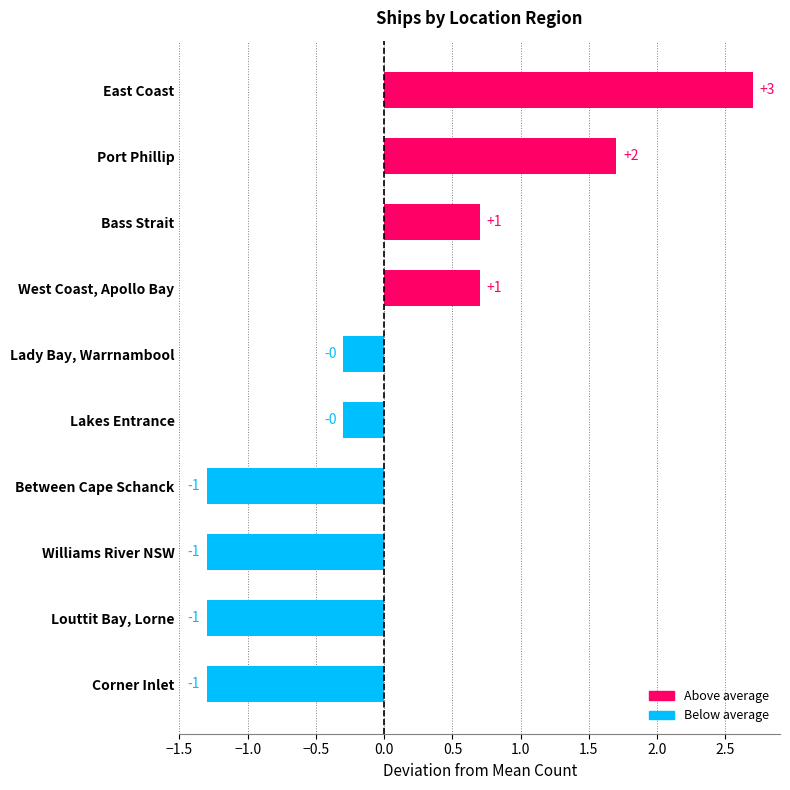

Is it true that the value at Lakes Entrance is 3?

False